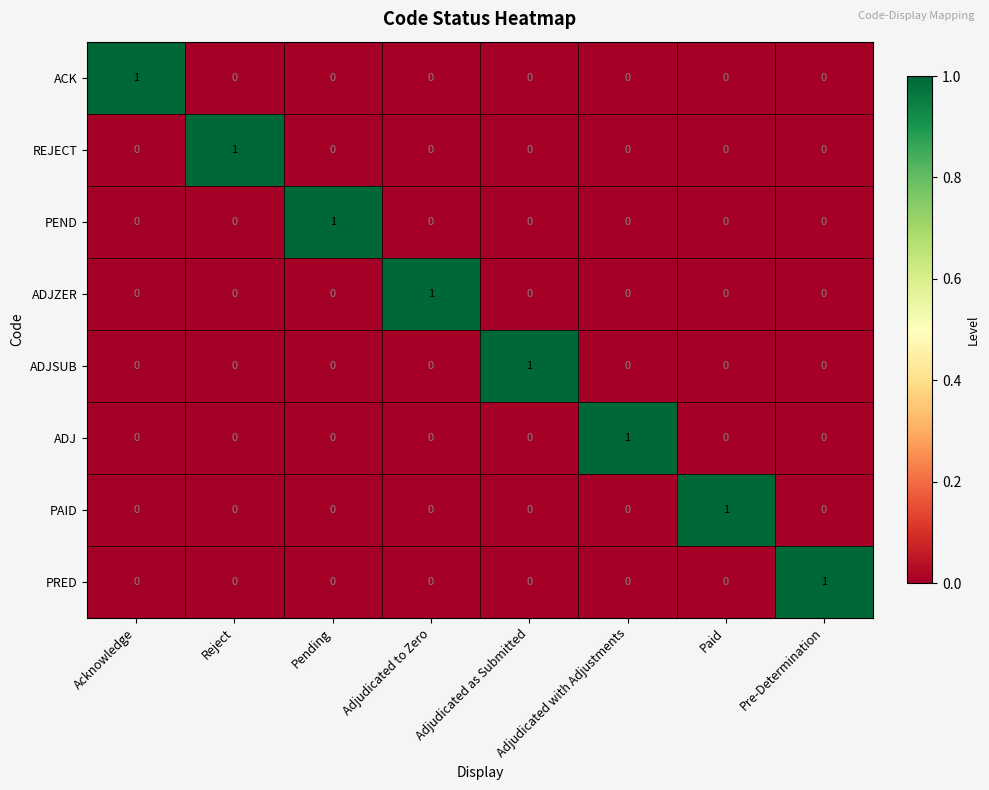

How many PAID values are between 0 and 1?

8